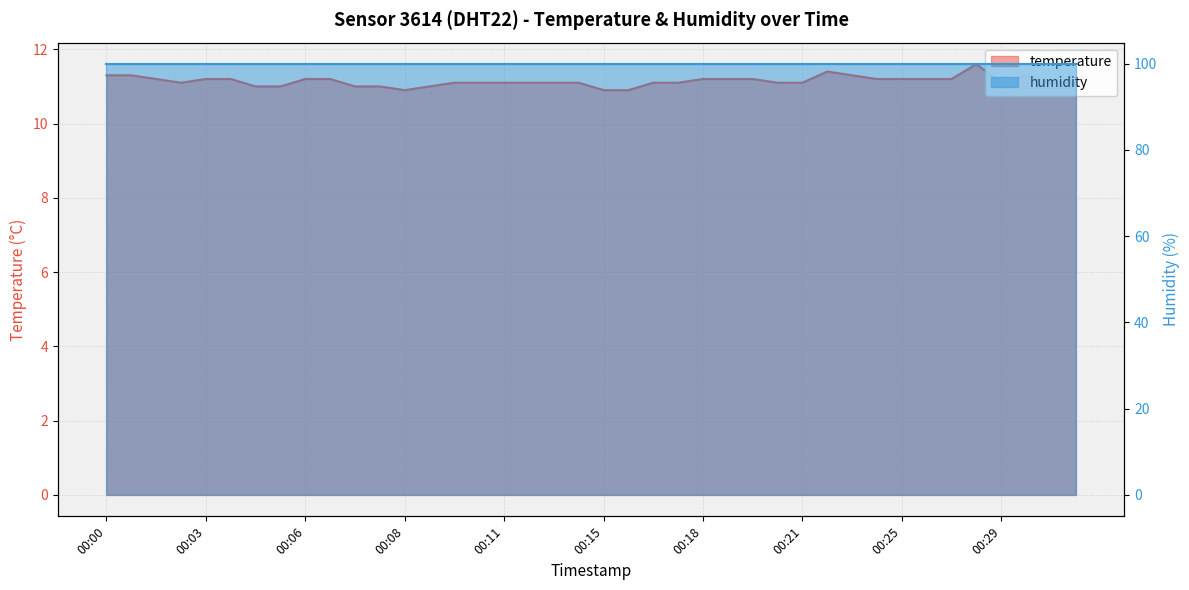

Which category has the lowest value across all series?

00:08